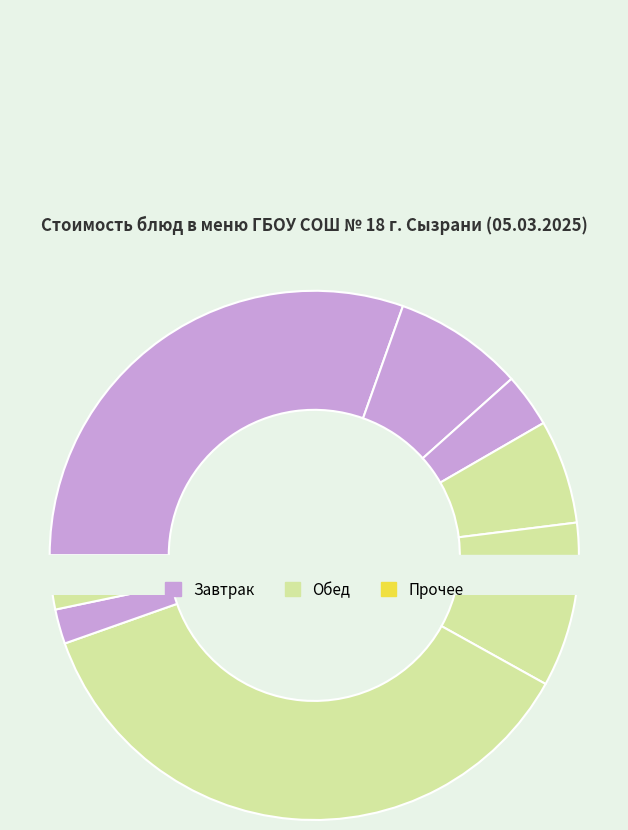

What is the change in value from Биточки из минтая с овощами с соусом to Чай с сахаром?

-53.5